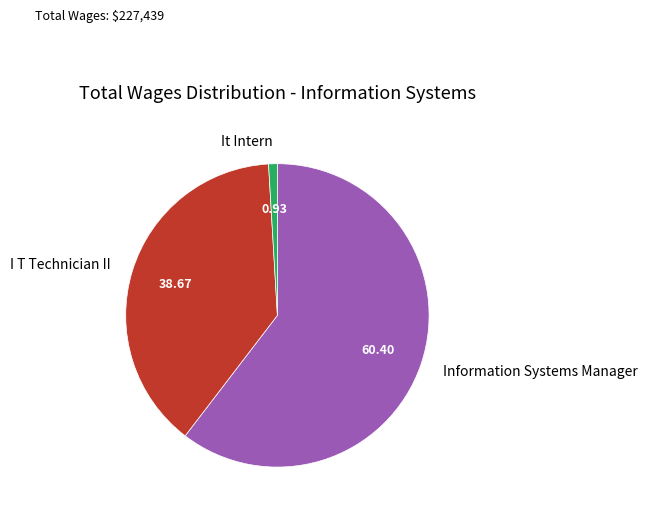

Which slice is the smallest?

It Intern